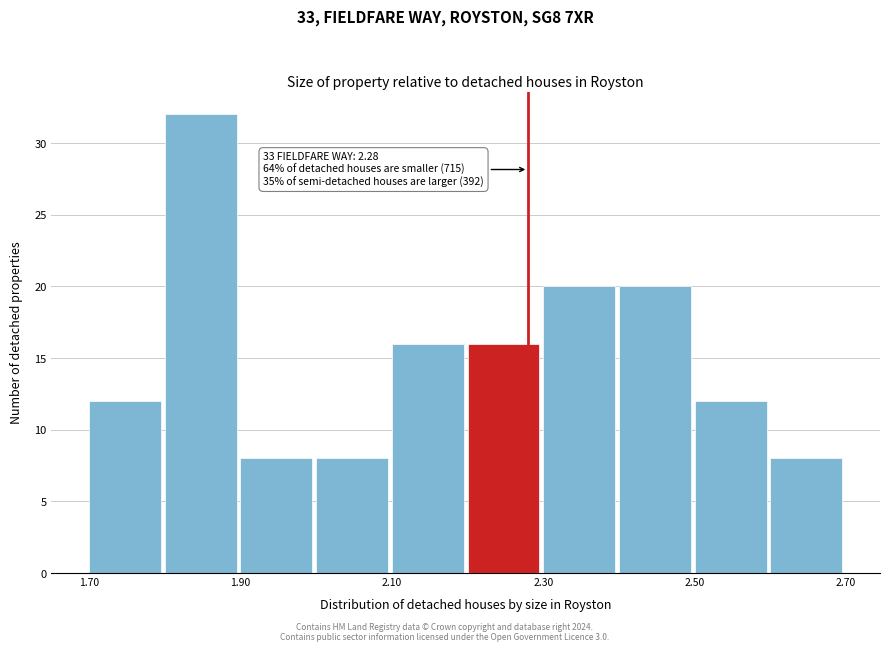

Over which range of the x-axis is the bar tallest?

1.8 to 1.9